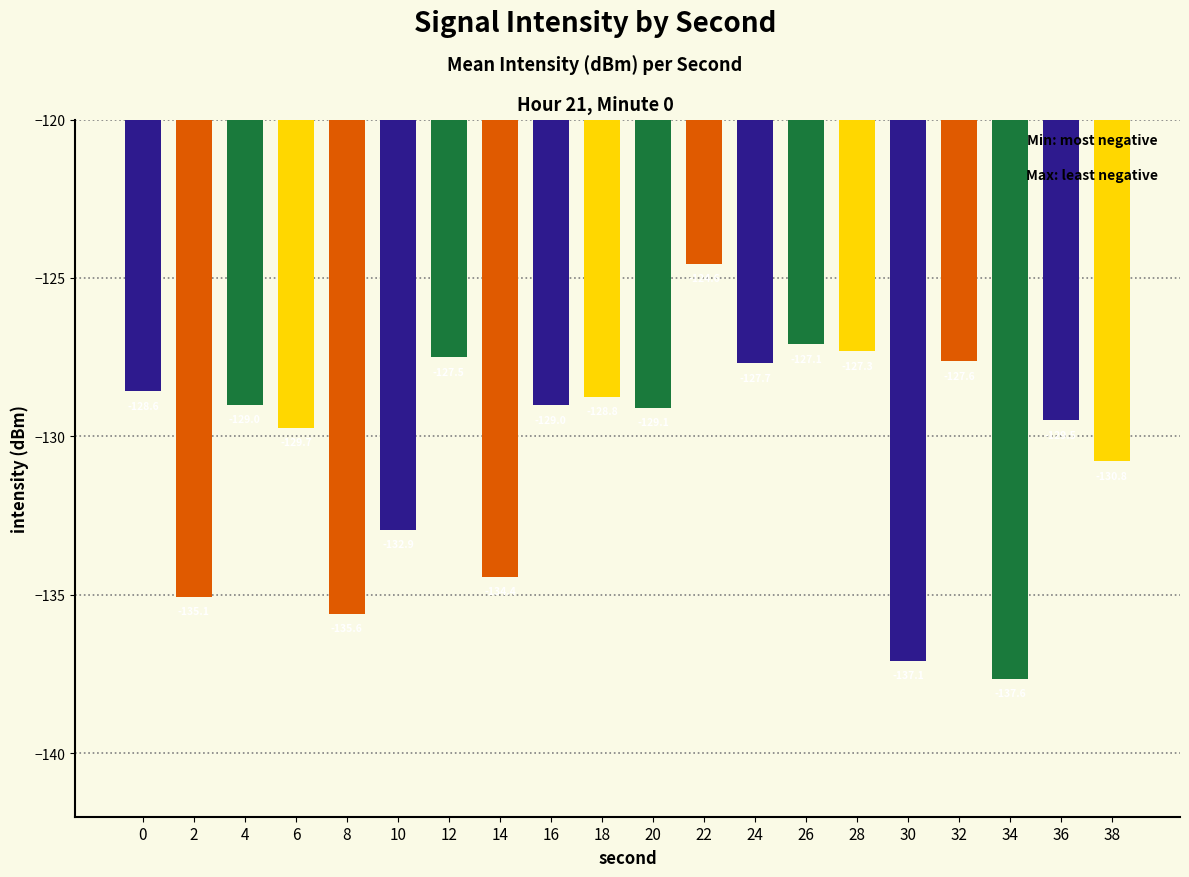

What is the minimum value shown in the chart?

-137.6